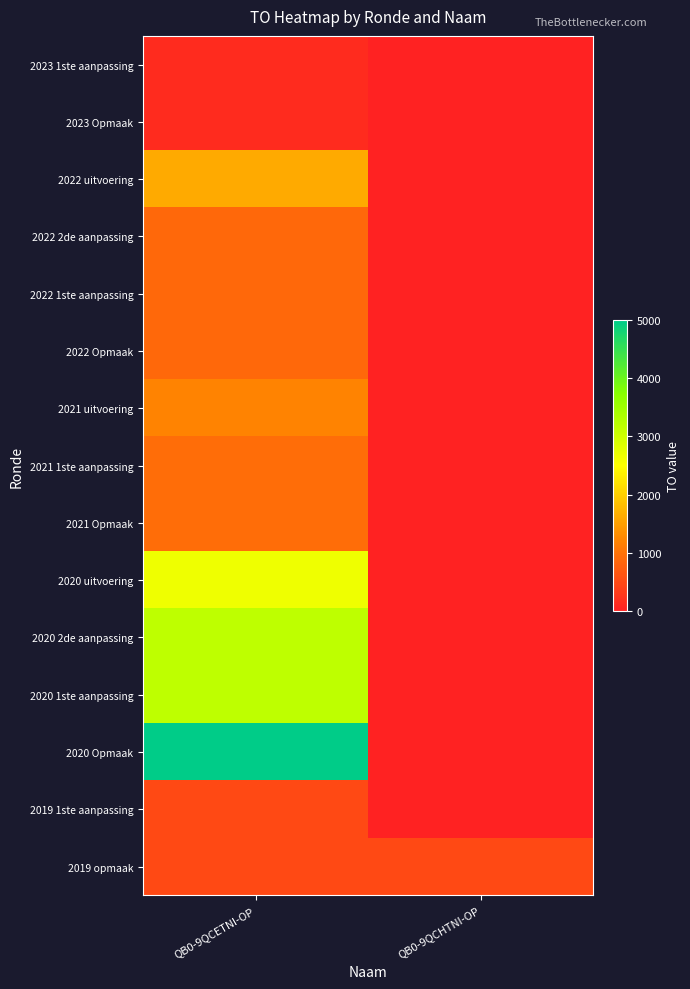

List the series in order of their peak value, lowest first.

2023 1ste aanpassing, 2023 Opmaak, 2019 1ste aanpassing, 2019 opmaak, 2022 2de aanpassing, 2022 1ste aanpassing, 2022 Opmaak, 2021 1ste aanpassing, 2021 Opmaak, 2021 uitvoering, 2022 uitvoering, 2020 uitvoering, 2020 2de aanpassing, 2020 1ste aanpassing, 2020 Opmaak